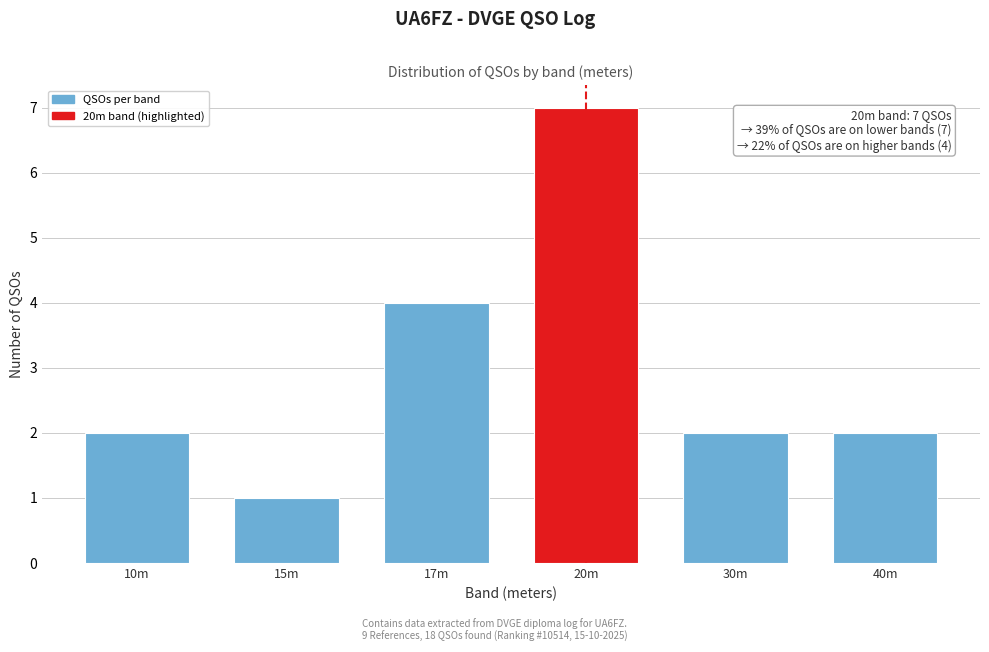

Reading left to right, list all the values displayed in this chart.

2	1	4	7	2	2